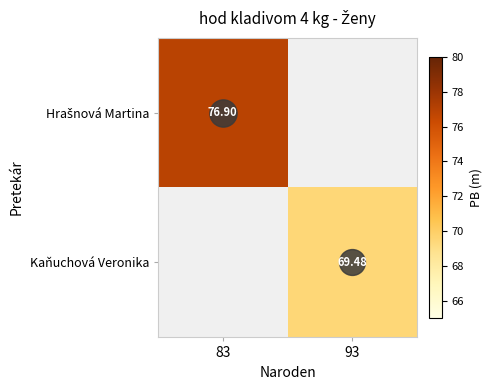

The value of Hrašnová Martina at 83 is 16.4. True or false?

False